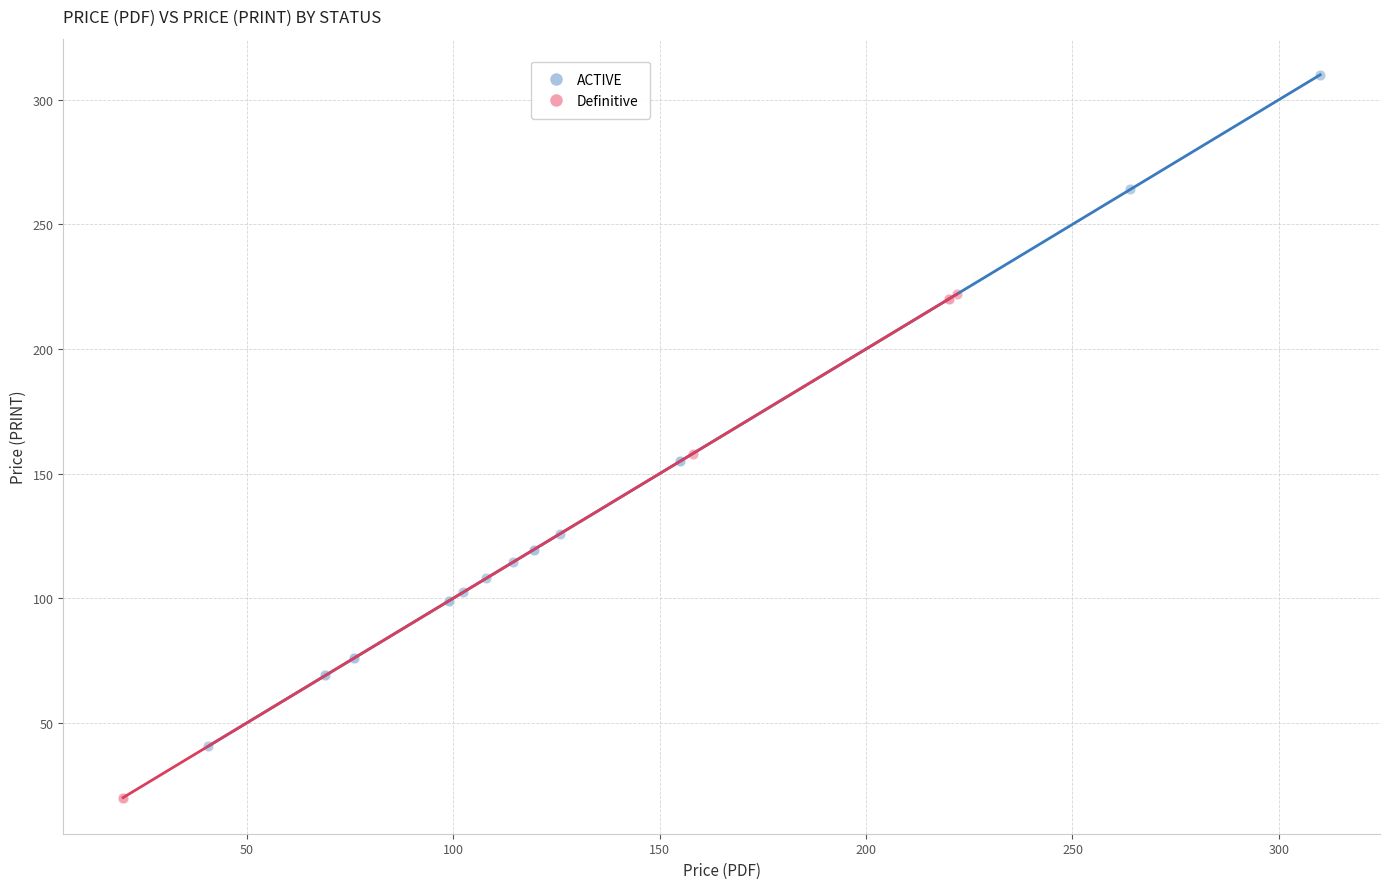

Which series reaches the maximum Y coordinate?

ACTIVE